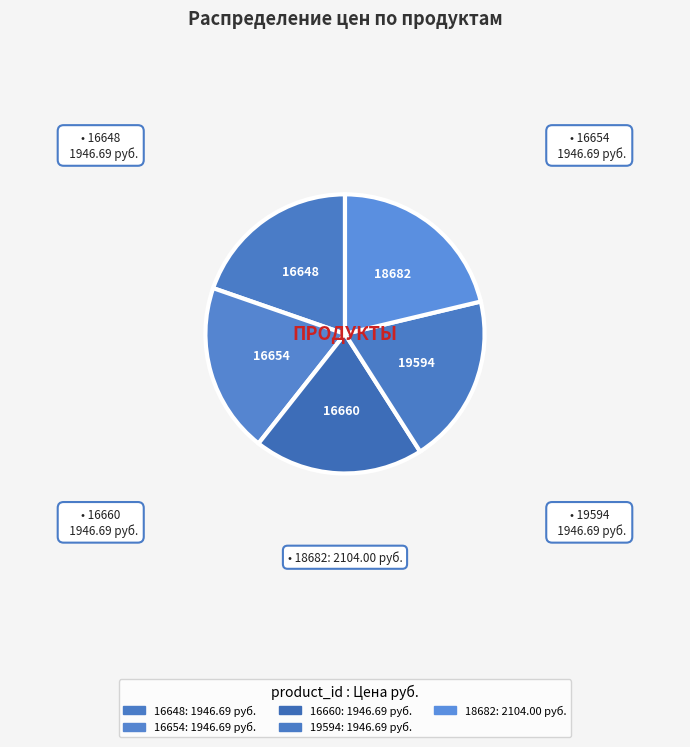

How many slices are in this pie chart?

5